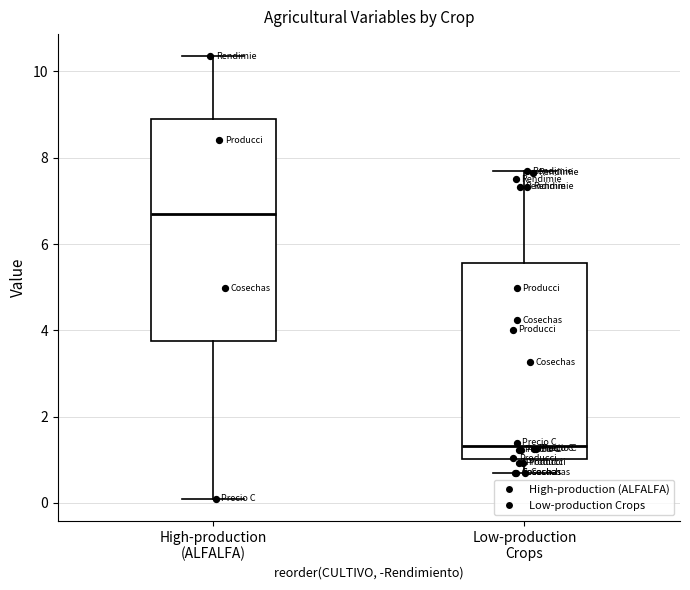

Reading left to right, transcribe this box plot: for each box, give where its median line is, the range the box spans, and where its two whiskers end, as read against the y-axis. The values are not printed on the chart, so give them approximately, as read against the axis.

High-production (ALFALFA): median 6.6, box 3.8 to 8.8, whiskers 0.0 to 10.4
Low-production Crops: median 1.4, box 1.0 to 5.6, whiskers 0.6 to 7.6